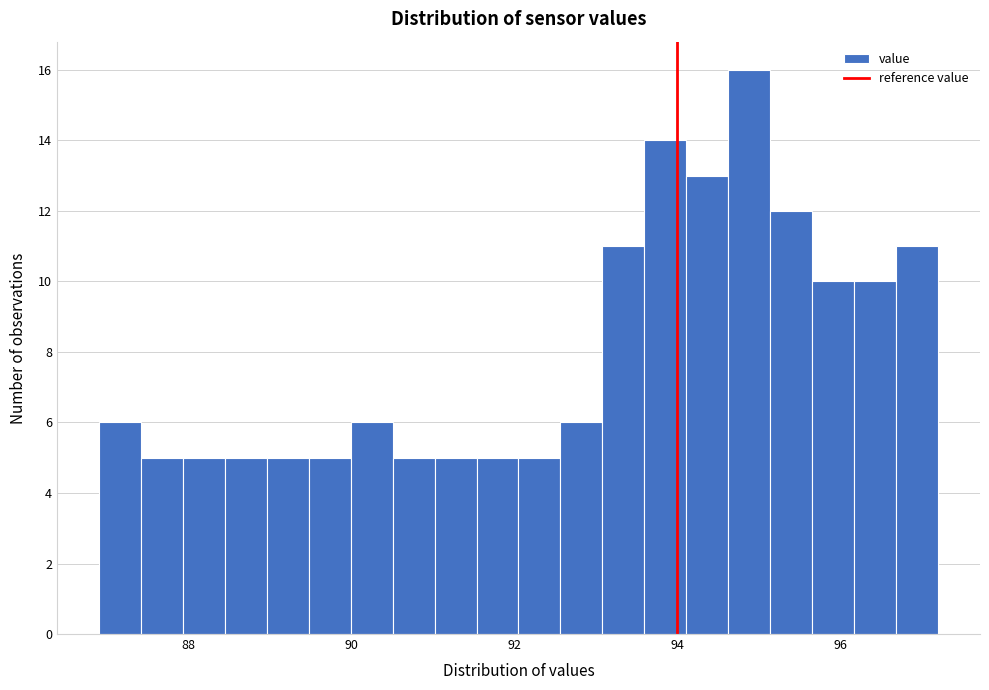

Read against the x-axis, roughly where is the centre of the tallest bar?

94.8